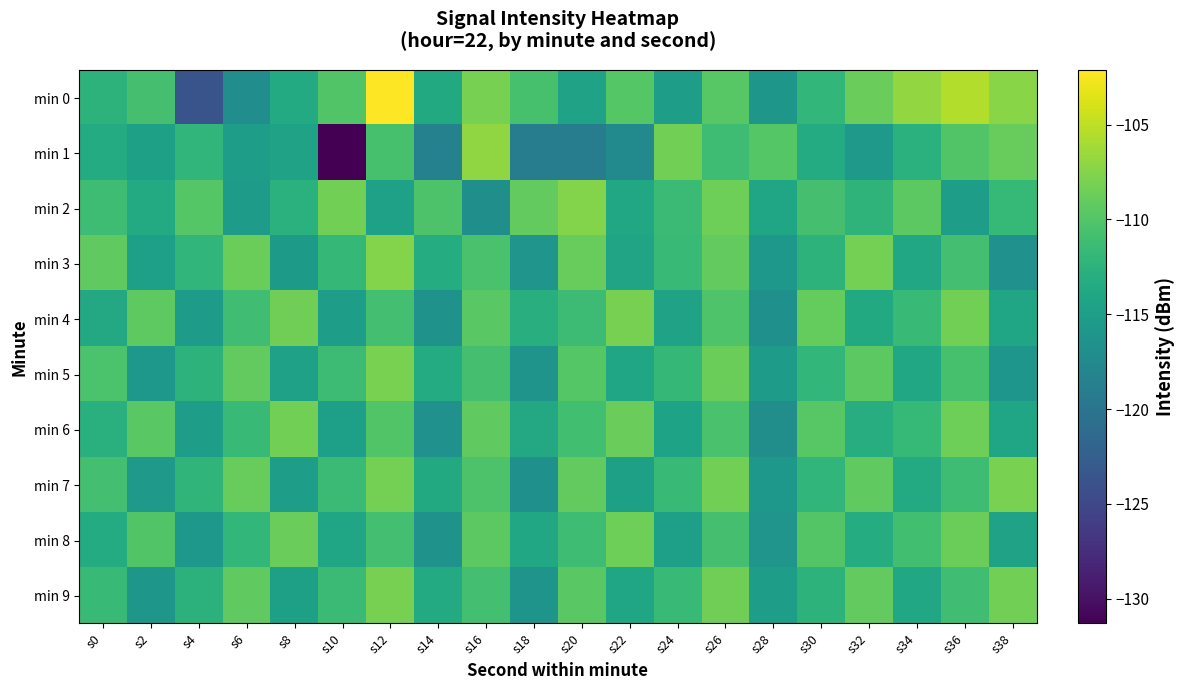

Rank the series at s20 from highest to lowest value.

min 2, min 3, min 7, min 9, min 5, min 6, min 8, min 4, min 0, min 1